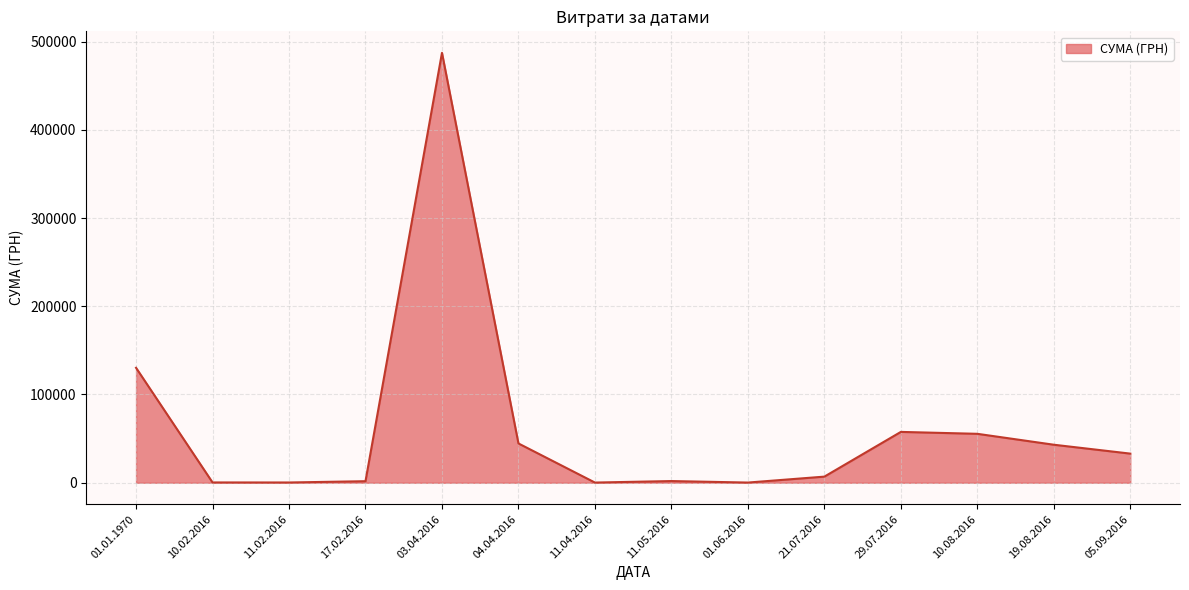

The value at 29.07.2016 is 57611.7. True or false?

True